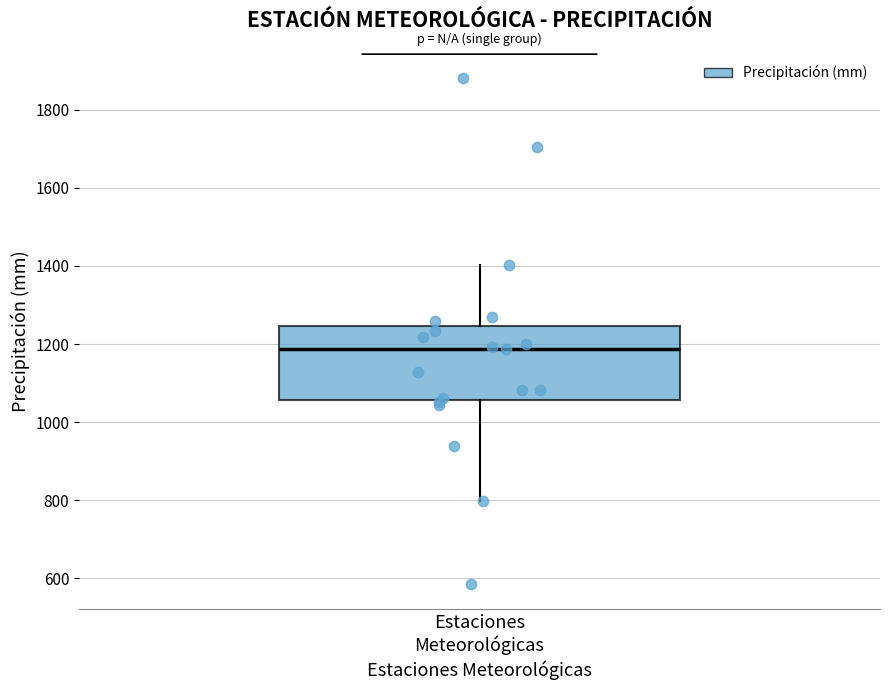

Transcribe this box plot: give where the median line is, the range the box spans, and where the two whiskers end, as read against the y-axis. The values are not printed on the chart, so give them approximately, as read against the axis.

median 1180, box 1060 to 1240, whiskers 800 to 1400